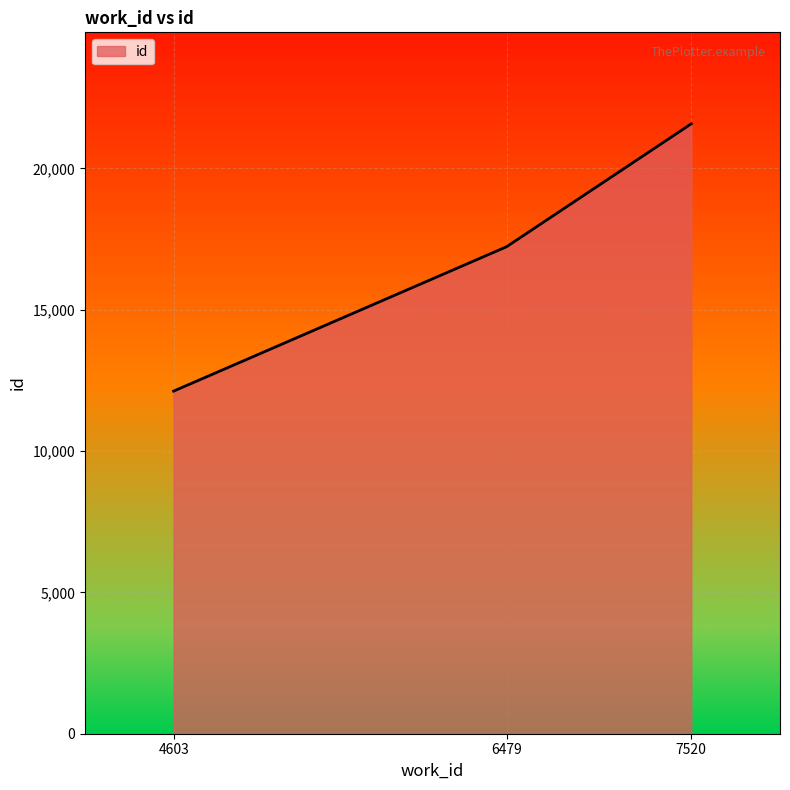

What is the approximate value at 4603, to the nearest 100?

12100